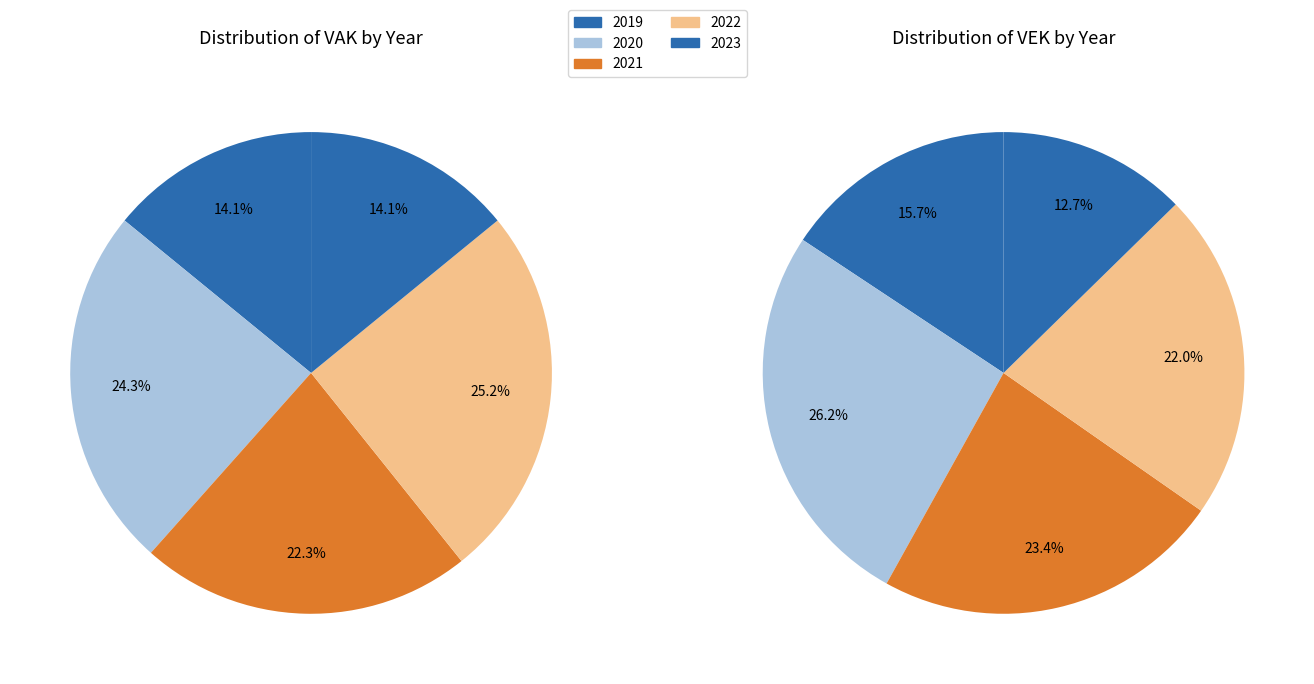

Is 2019 opmaak - goedgekeurd the majority of the pie?

No